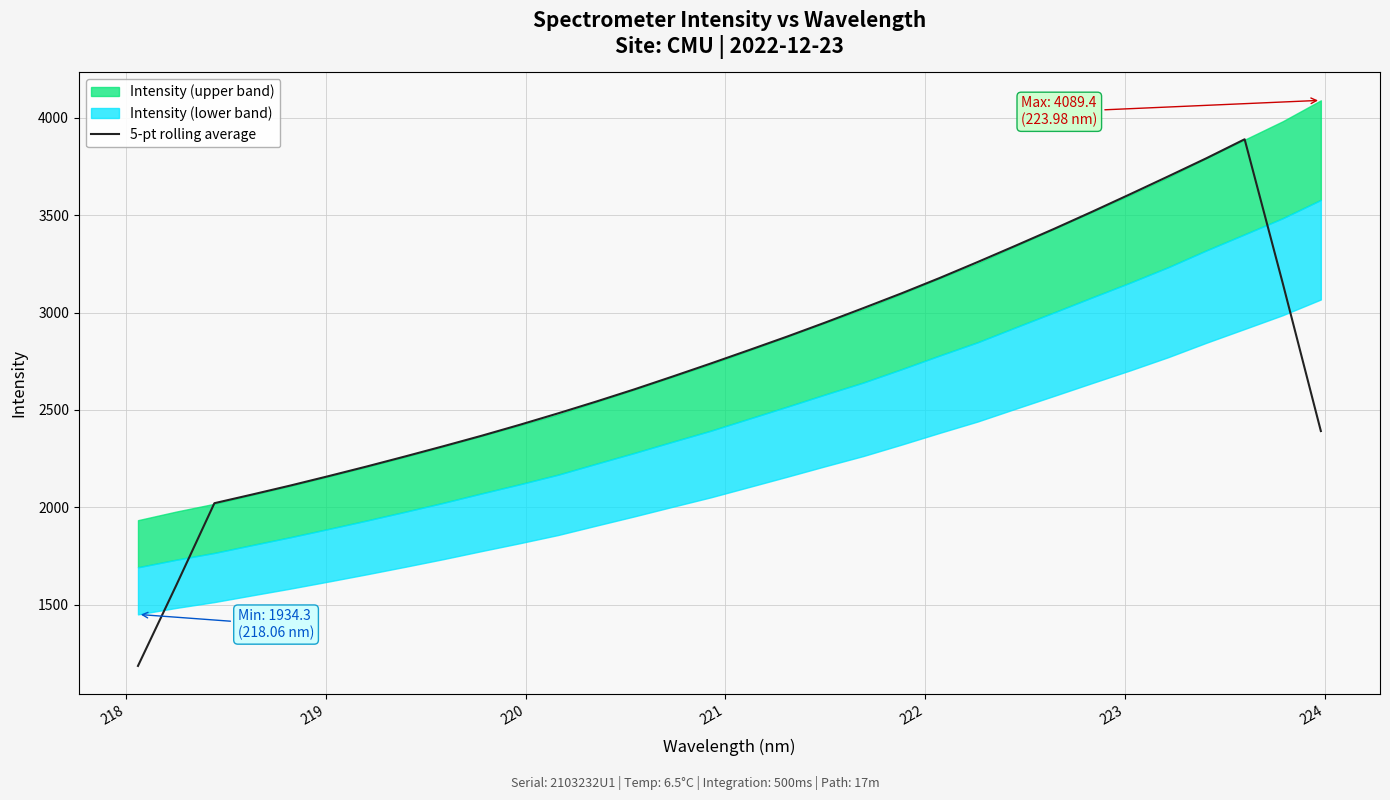

Is it true that the value at 9 is 1528.5?

False